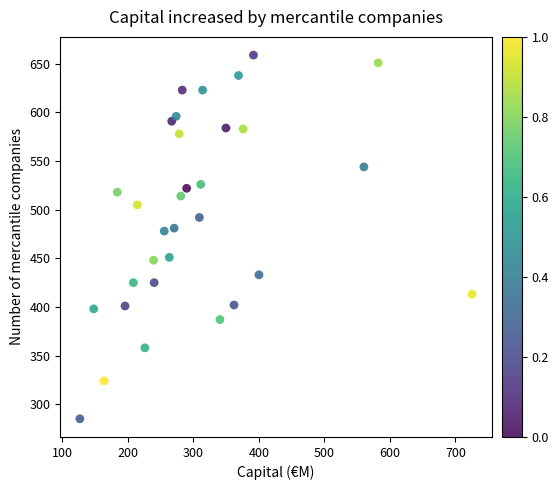

What is the range of Y values (max minus min)?

374